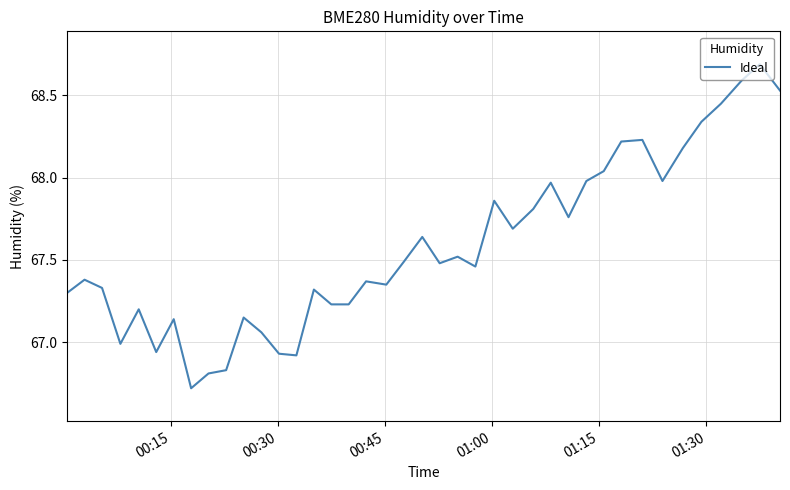

What is the maximum value shown in the chart?

68.7